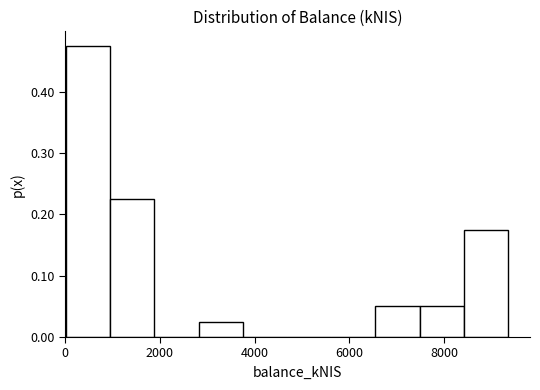

Reading left to right, transcribe this chart: for each bar, give the range it covers on the x-axis and its height. Neither the bar edges nor the heights are printed on the chart, so give them approximately, as read against the axes.

0 to 1000: 0.48
1000 to 1800: 0.23
1800 to 2800: 0
2800 to 3800: 0.03
3800 to 4600: 0
4600 to 5600: 0
5600 to 6600: 0
6600 to 7400: 0.05
7400 to 8400: 0.05
8400 to 9400: 0.18